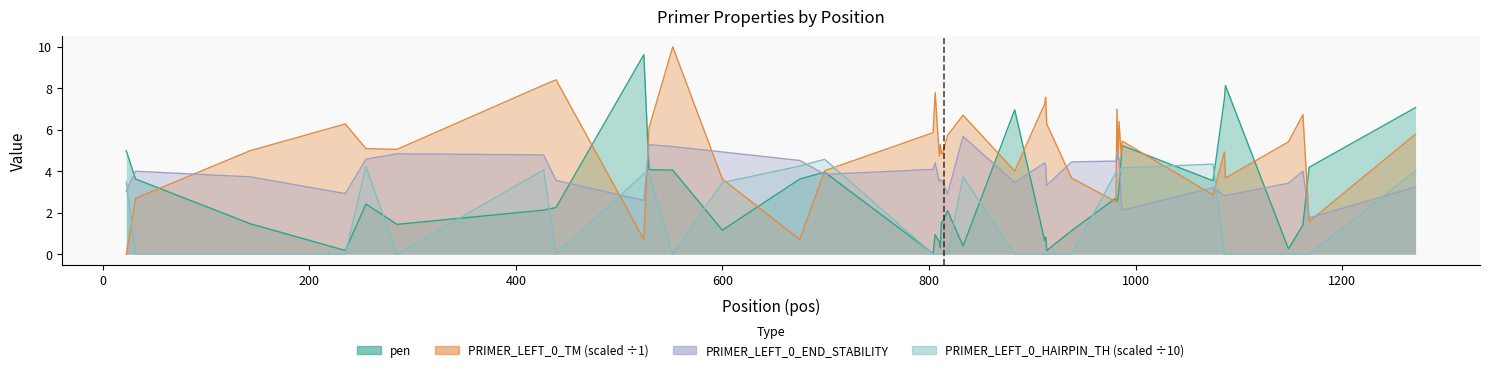

At how many categories does at least one series exceed 2?

40